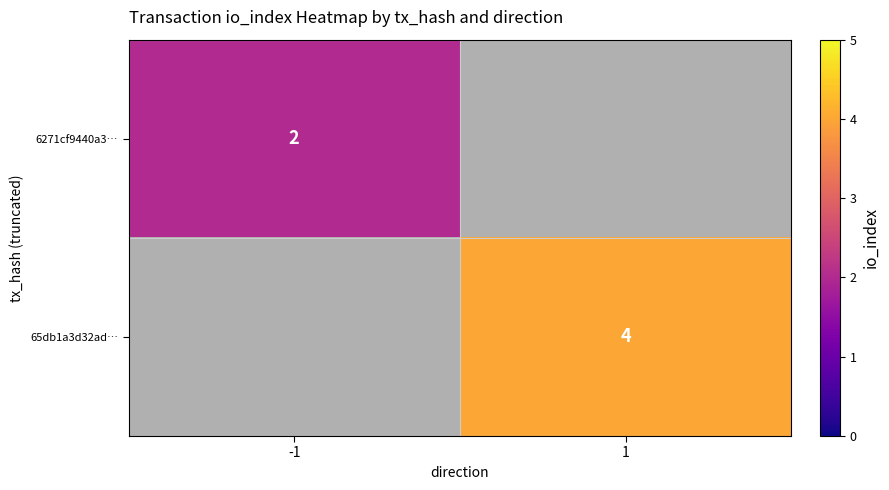

The 65db1a3d32ad… series shows 2 at 1. True or false?

False